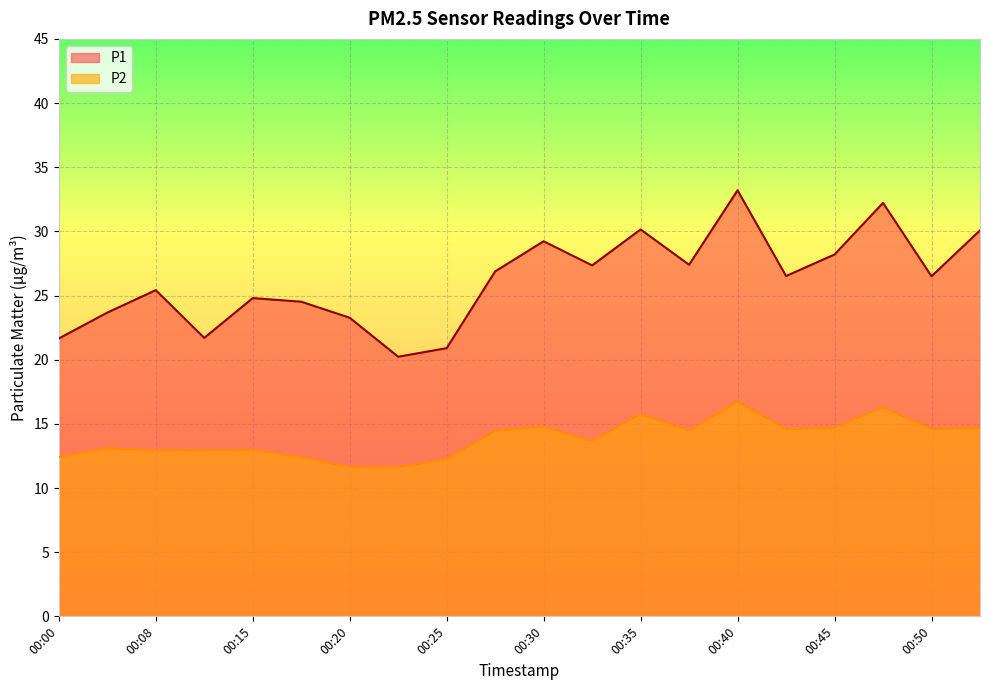

Rank the series by their maximum value, from lowest to highest.

P2, P1